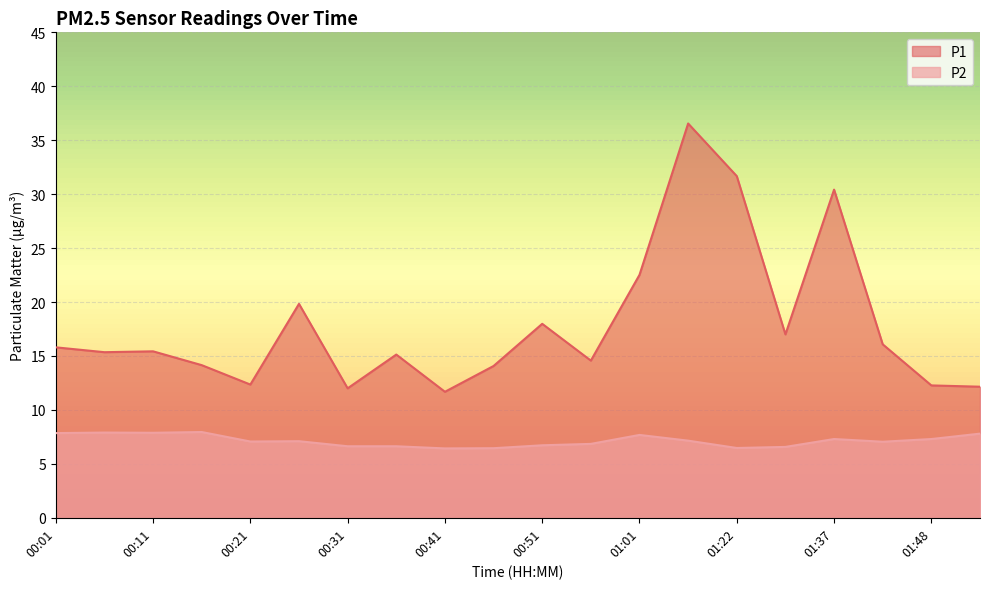

What is the label of the 1st point from the right?

01:53